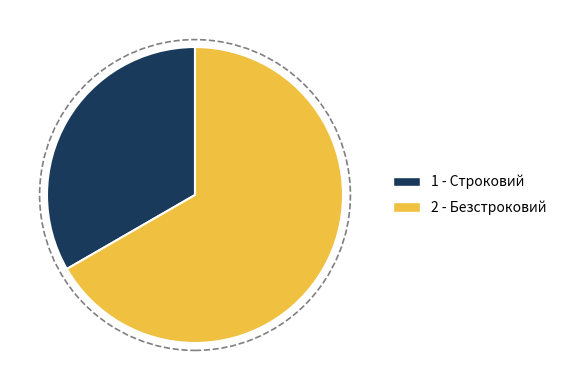

Count the number of slices in the pie.

2